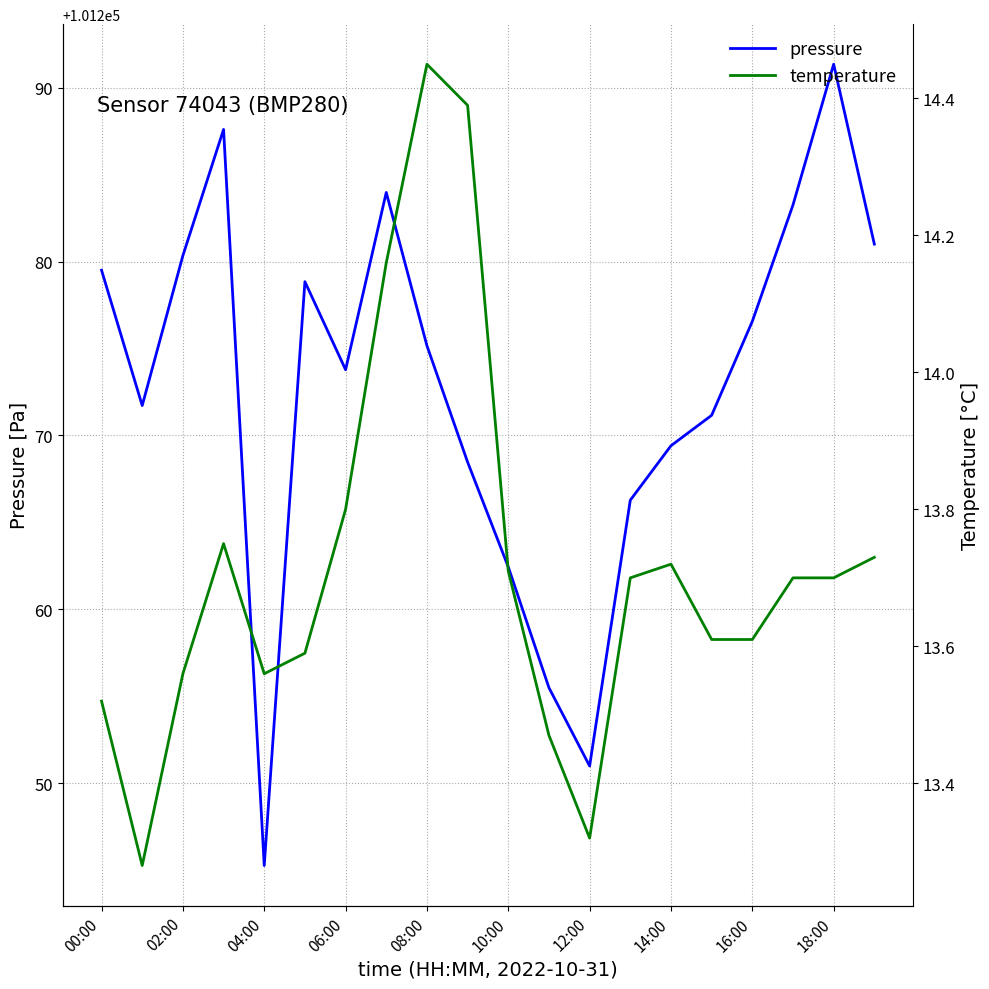

True or false: temperature and pressure intersect in this chart.

False